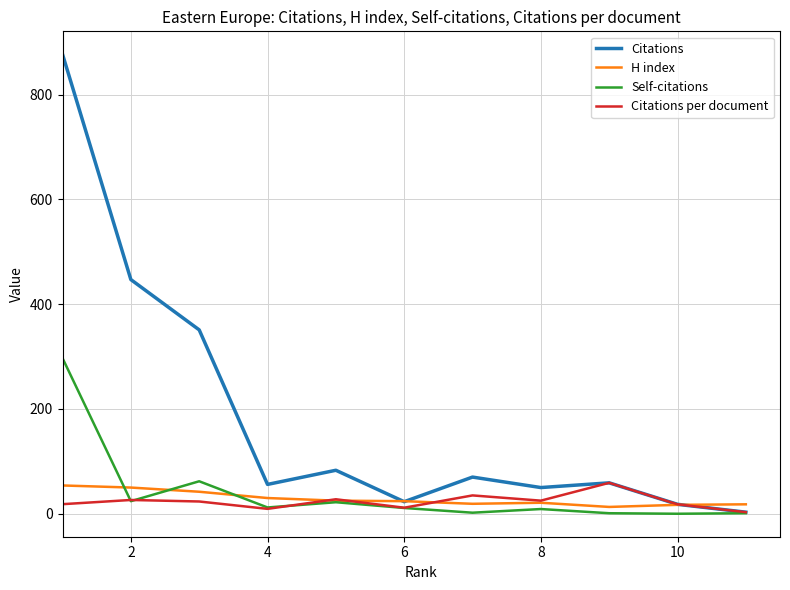

In Self-citations, how many points are higher than both neighbors (excluding endpoints)?

3